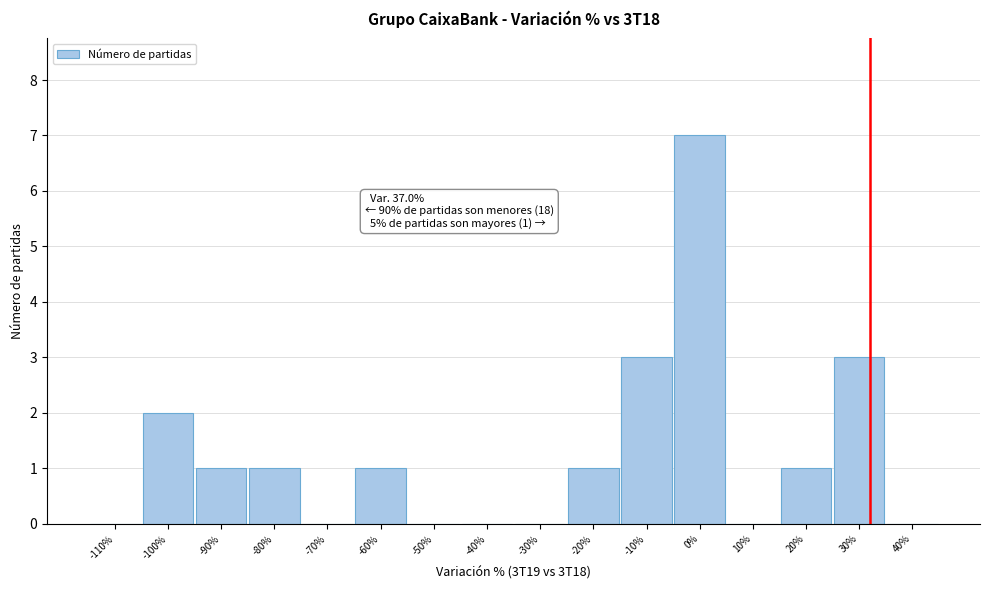

Reading right to left, transcribe all the data shown in this chart.

40%=0	30%=3	20%=1	10%=0	0%=7	-10%=3	-20%=1	-30%=0	-40%=0	-50%=0	-60%=1	-70%=0	-80%=1	-90%=1	-100%=2	-110%=0